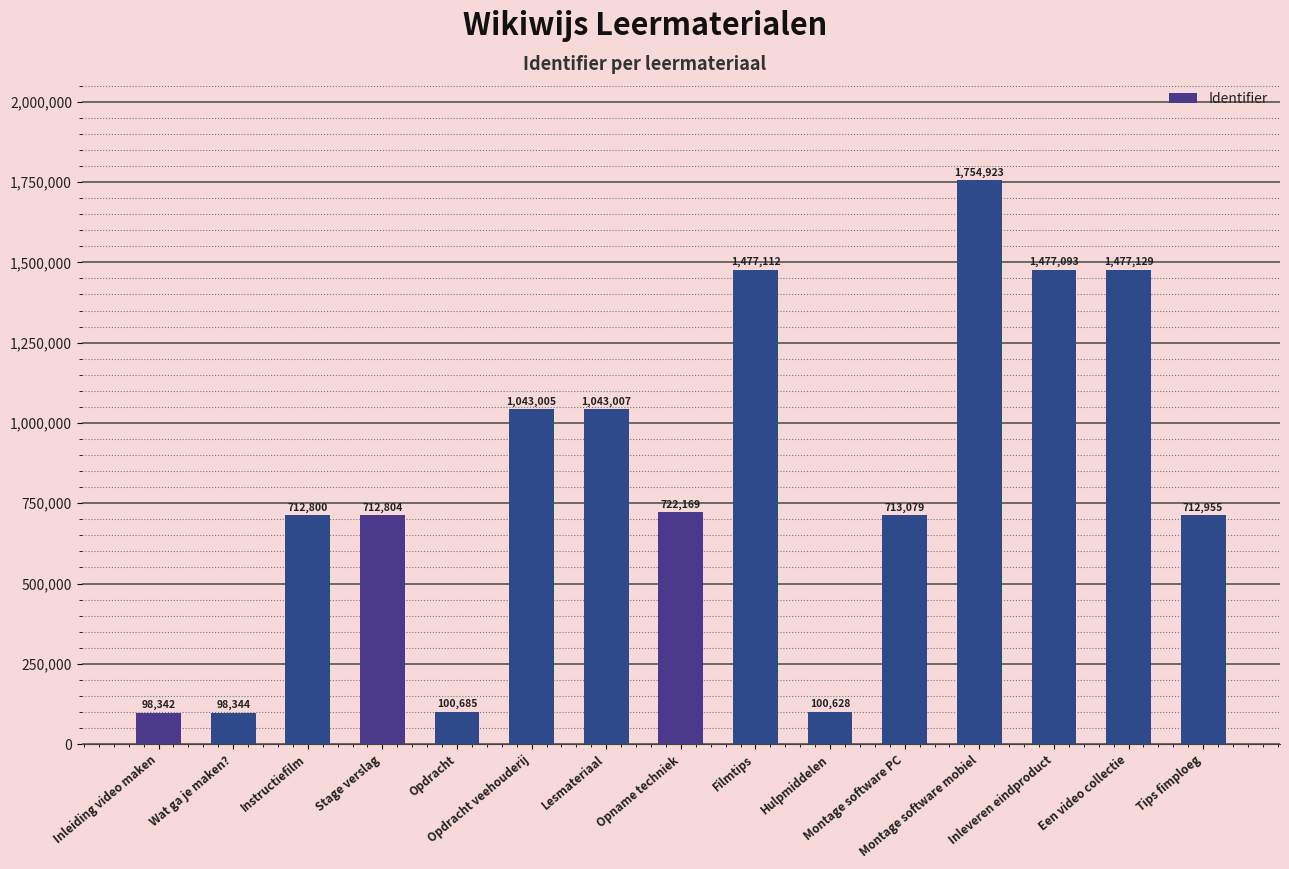

Which label corresponds to the smallest value in the chart?

Inleiding video maken